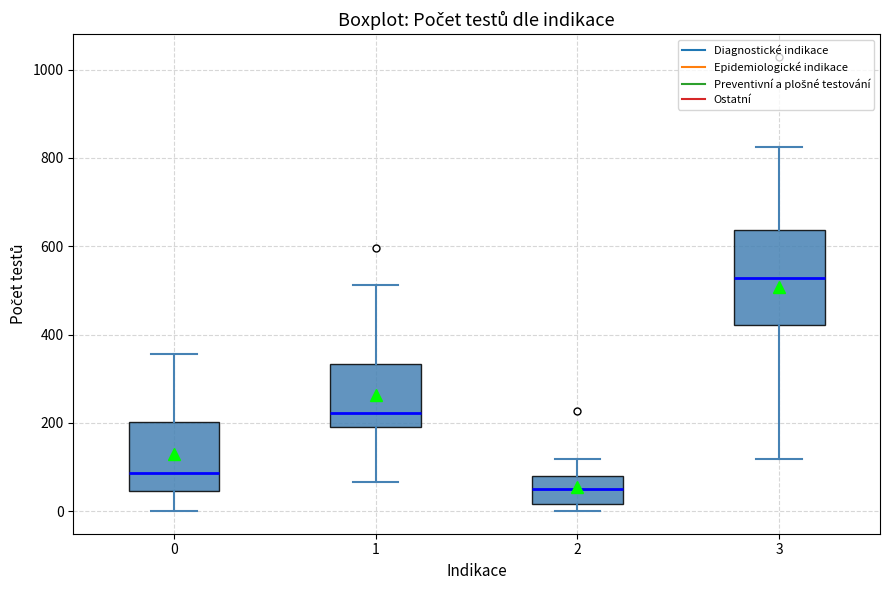

Which box's median line is the lowest?

2